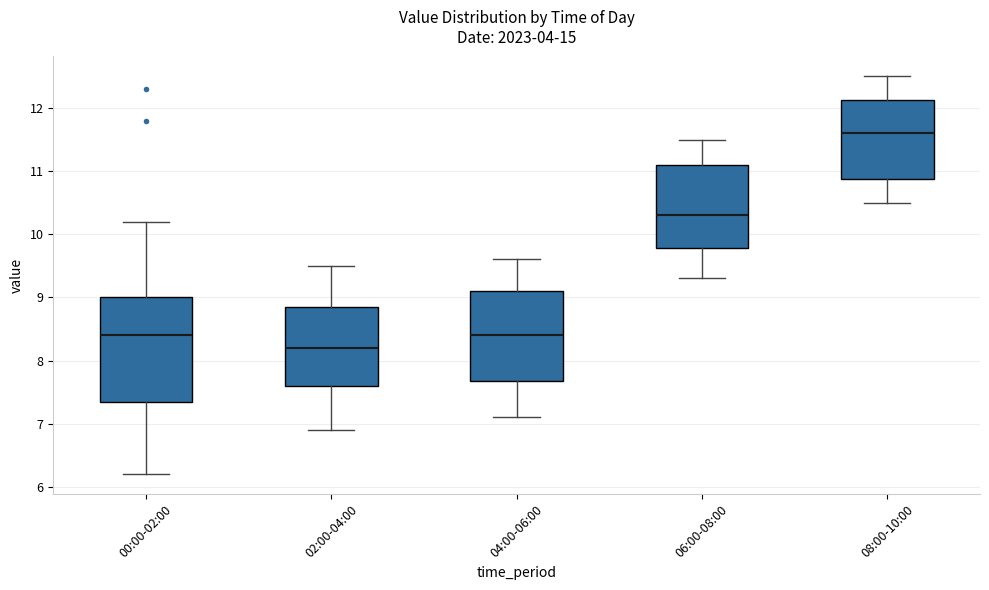

Where does the median line of the box for 04:00-06:00 sit on the y-axis? The values are not printed on the chart, so give them approximately, as read against the axis.

8.4